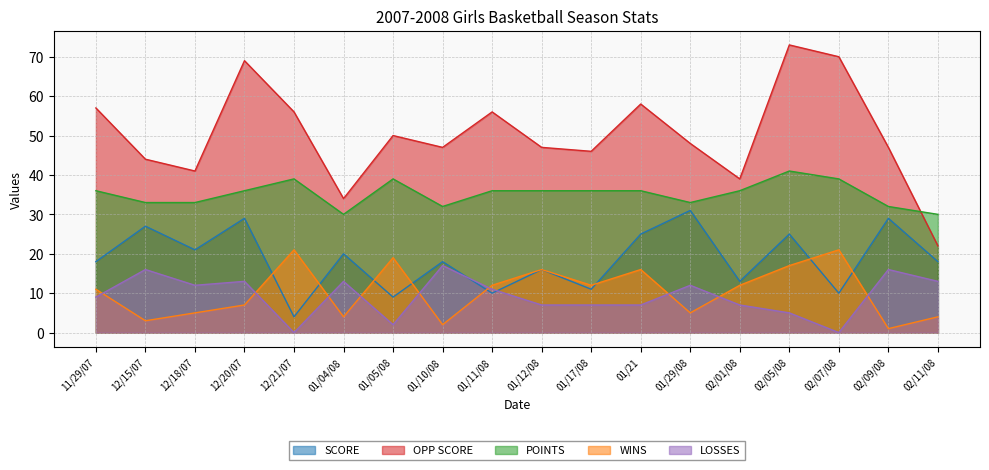

Which category has the highest value in the SCORE series?

01/29/08